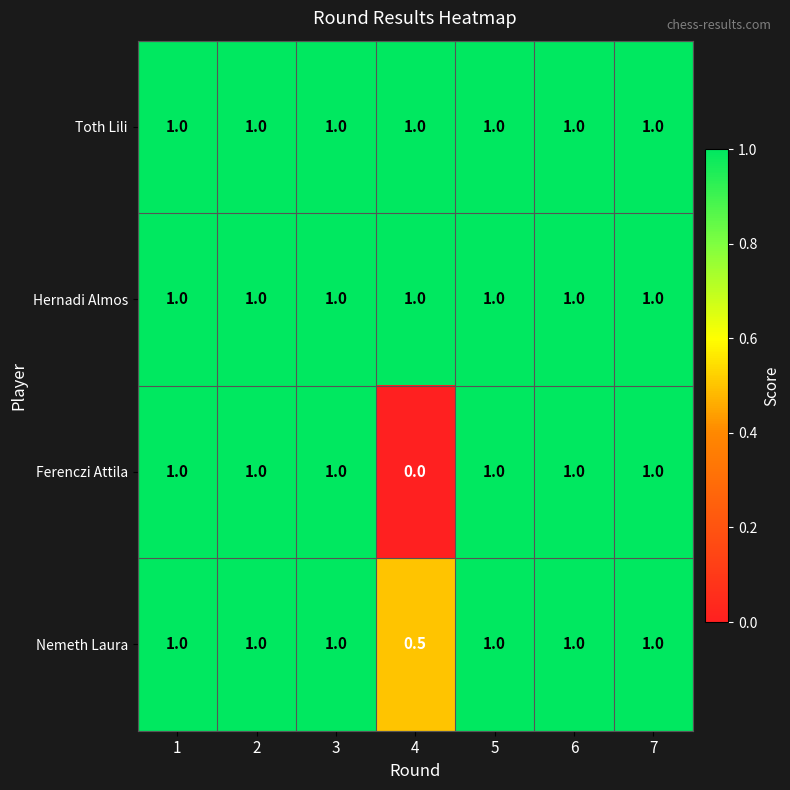

Read the Toth Lili value at 7.

1.0